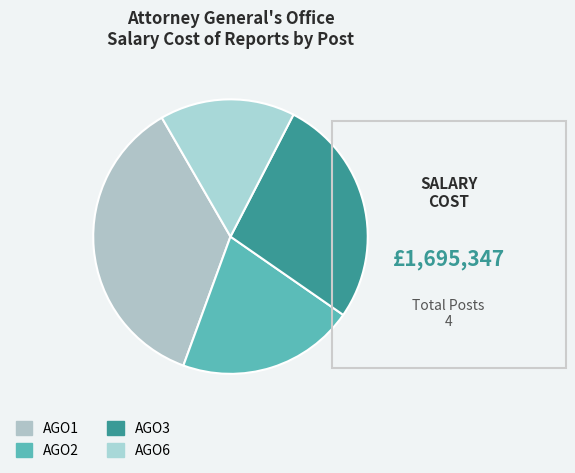

Count the number of slices in the pie.

4